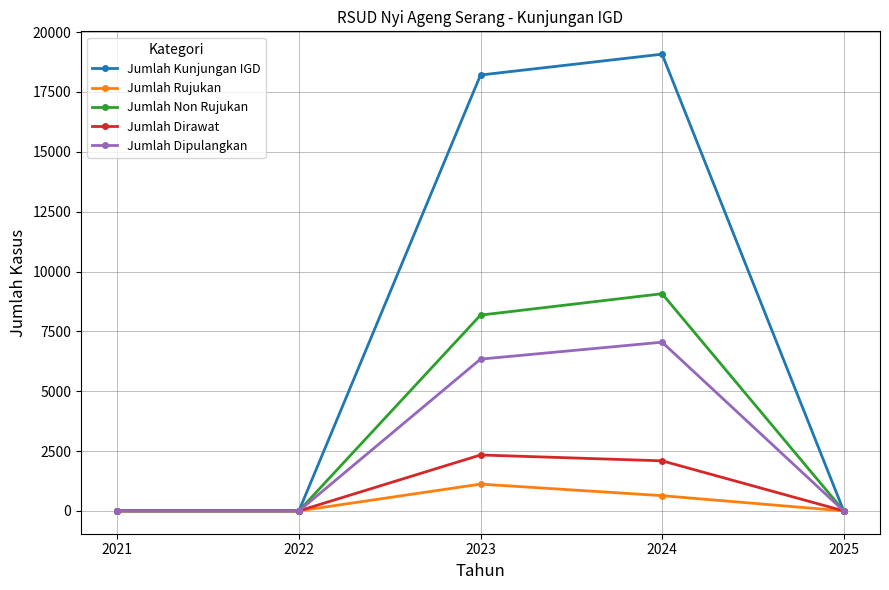

How many data points does each series have?

5